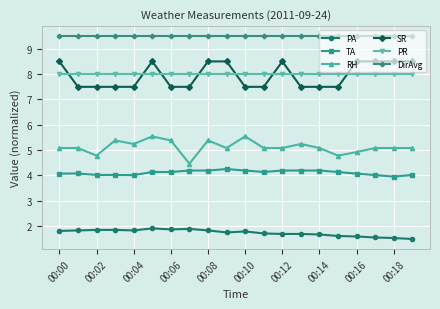

Which series has the largest total across all categories?

DirAvg